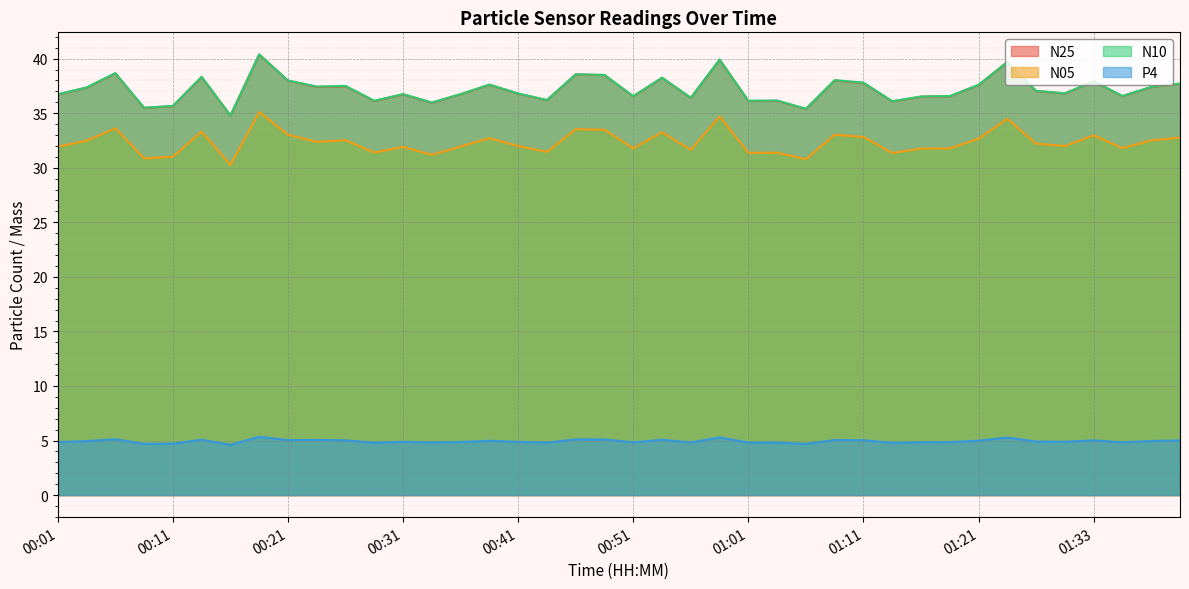

List the series in order of their peak value, lowest first.

P4, N05, N25, N10